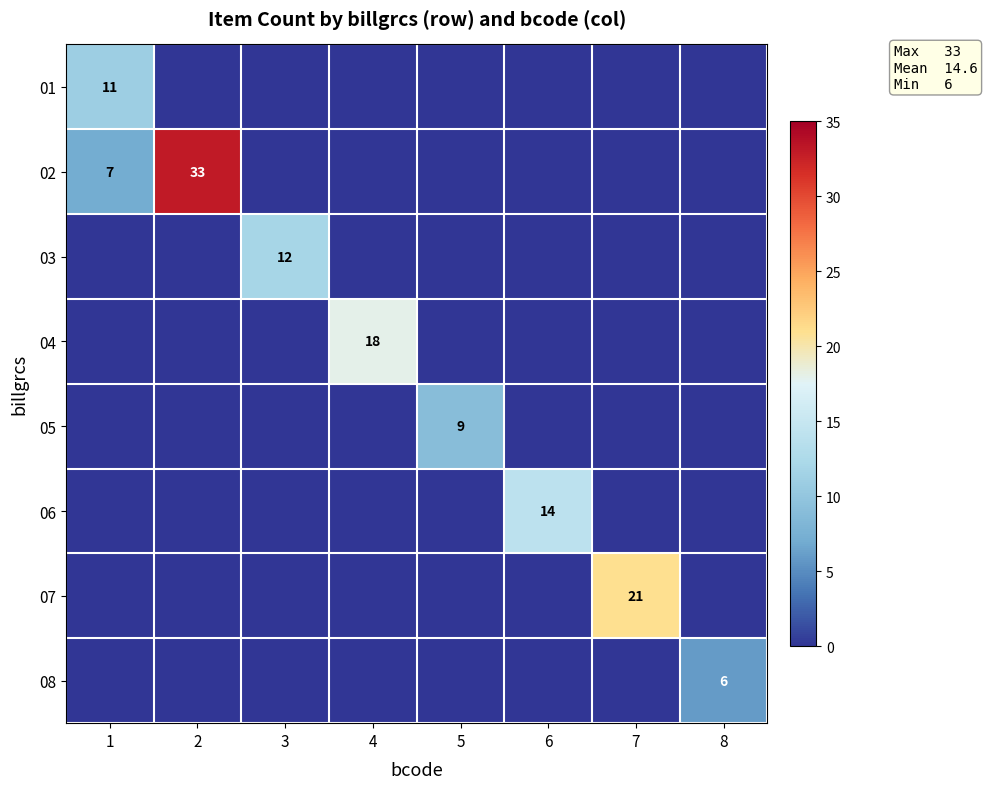

The value of 02 at 1 is 7. True or false?

True